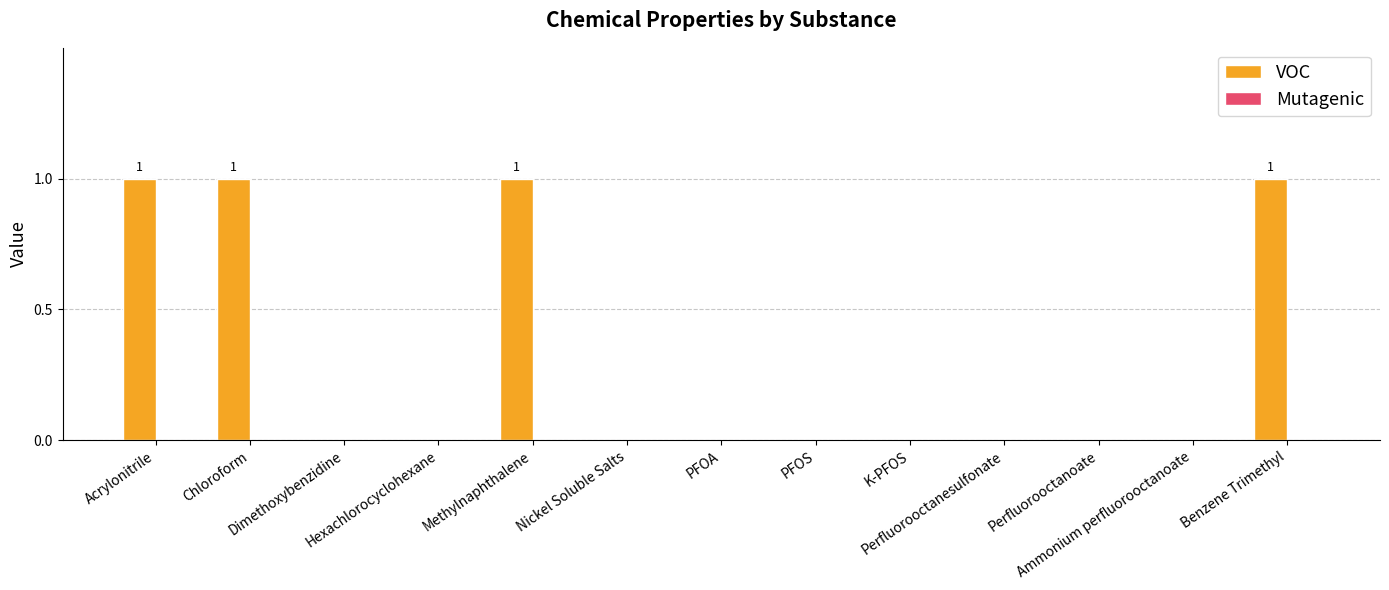

What is the sum of all values?

4